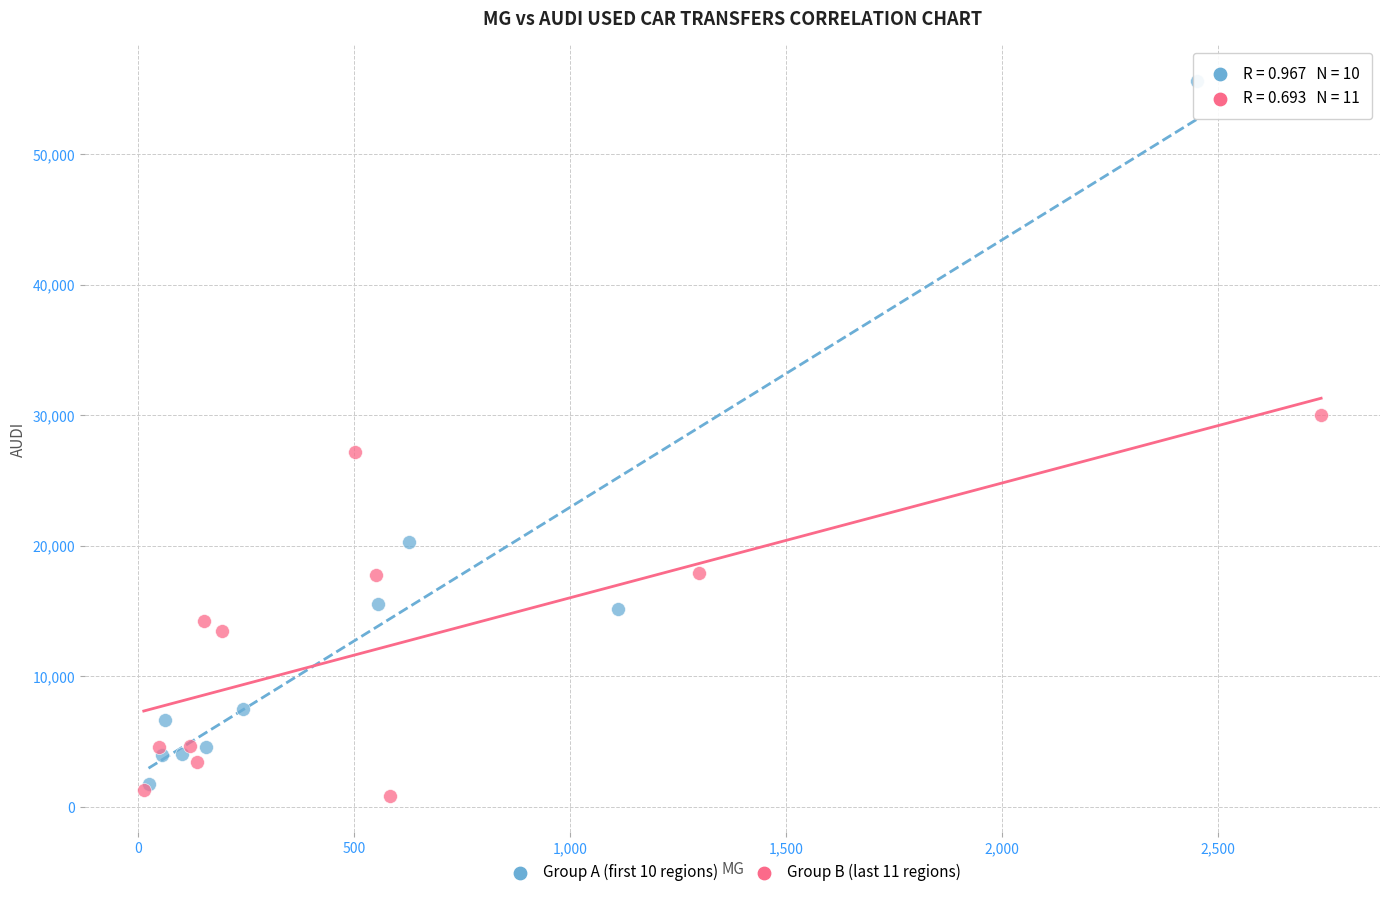

What are all the series names shown in the legend?

Group A (first 10 regions), Group B (last 11 regions)